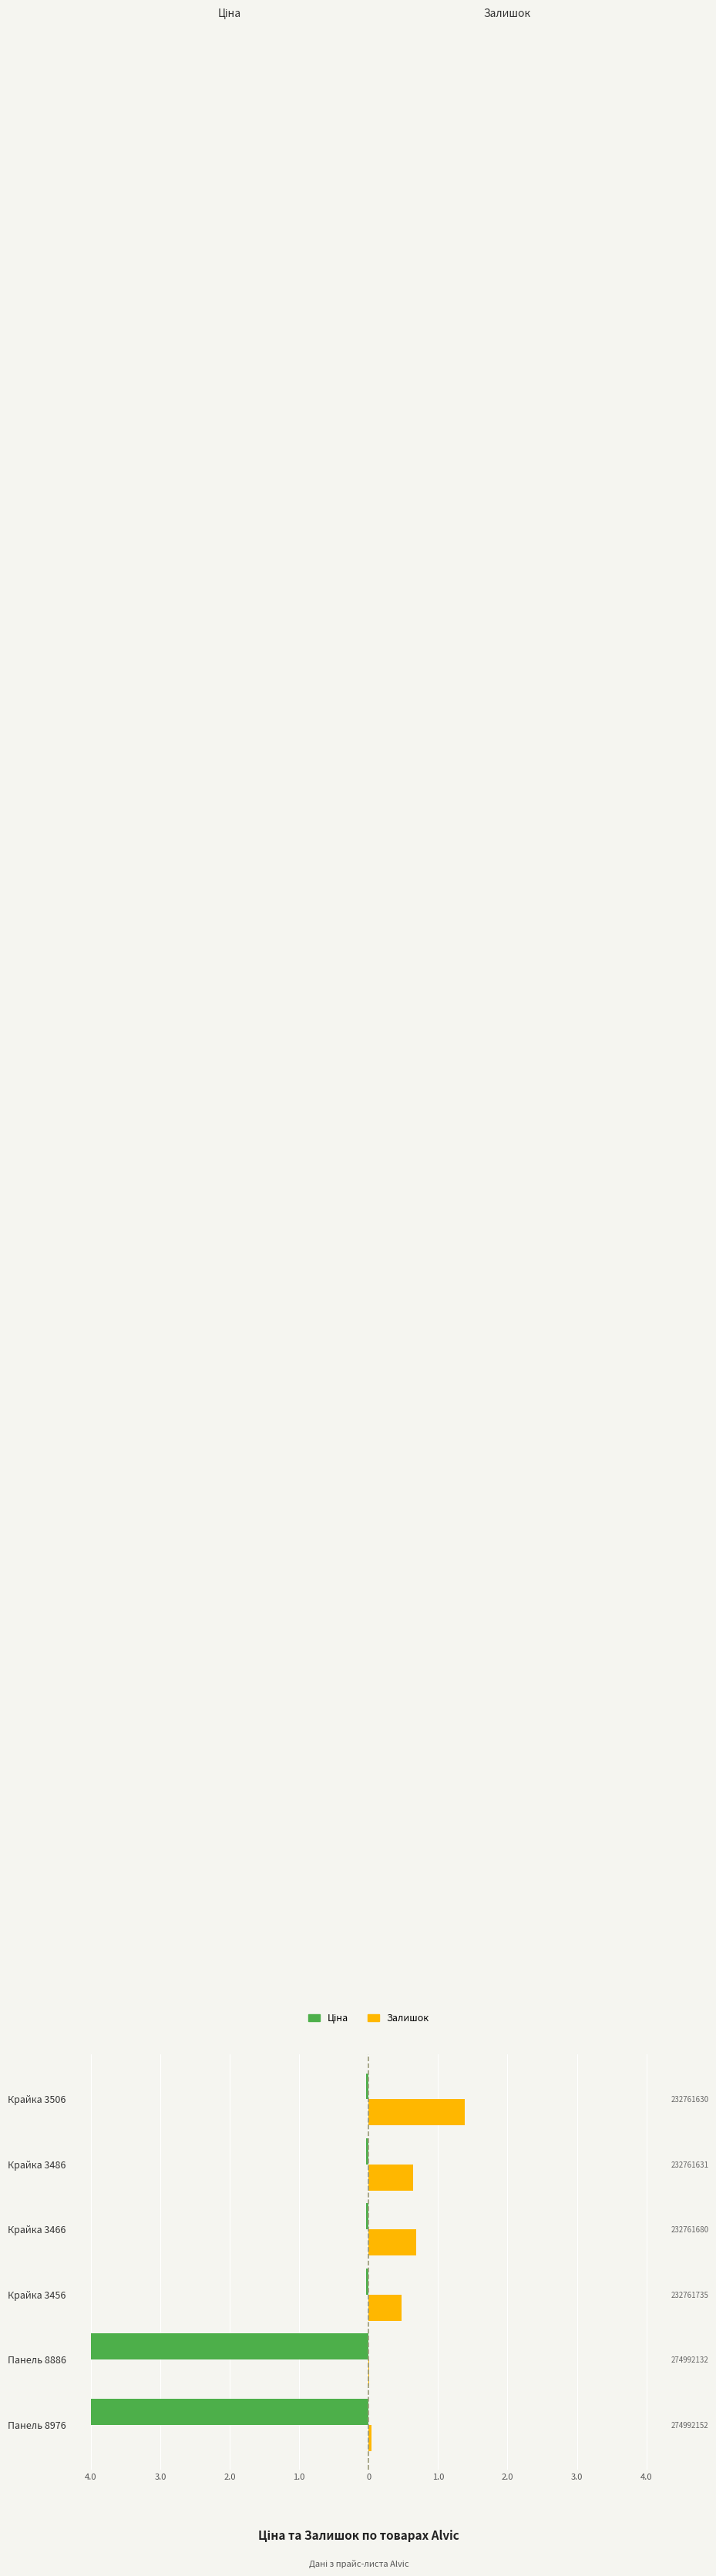

What is the sum of all Залишок values?

3.2